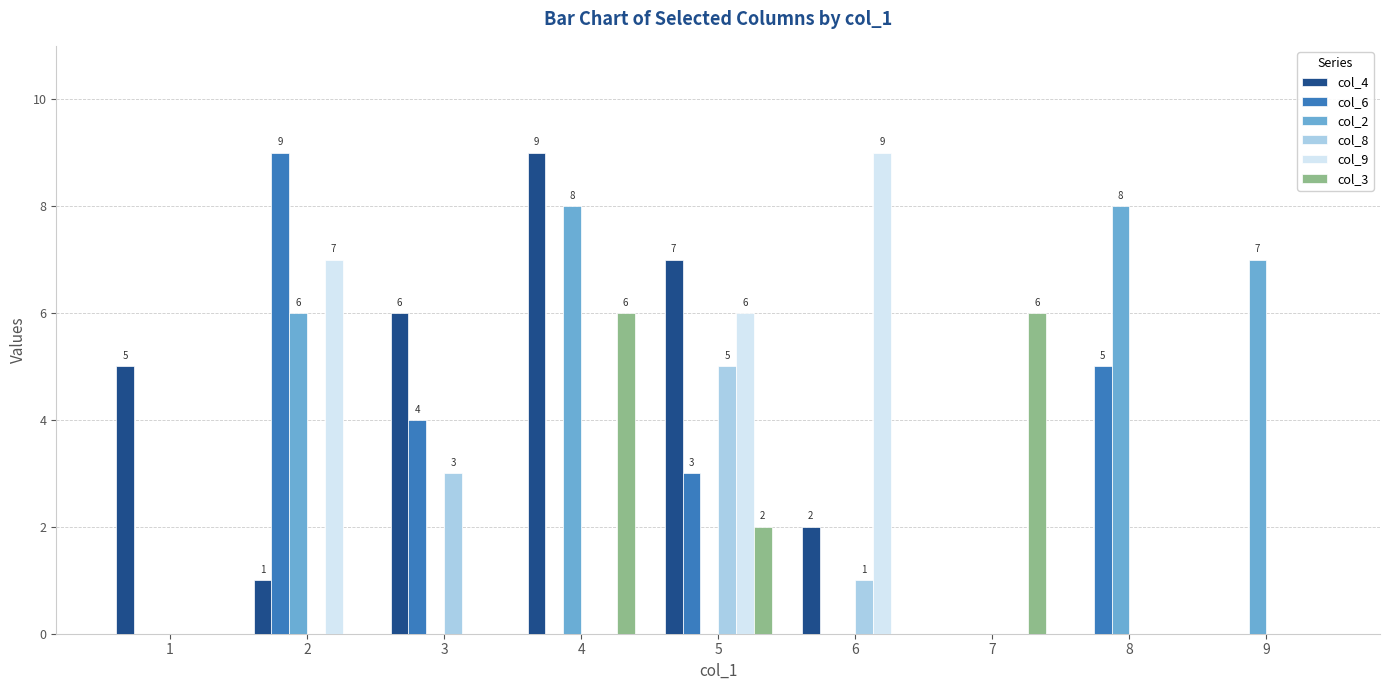

Is the value of col_8 at 3 greater than the value of col_3 at 1?

Yes